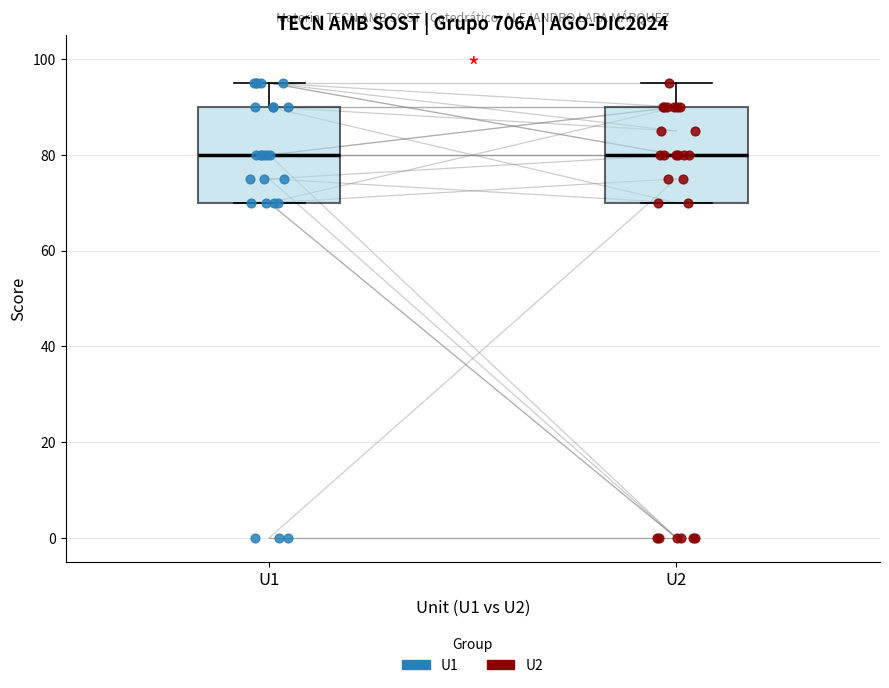

Reading left to right, read every box against the y-axis: the position of its median line, the range the box covers, and the ends of its whiskers. The values are not printed on the chart, so give them approximately, as read against the axis.

U1: median 80, box 70 to 90, whiskers 70 to 96
U2: median 80, box 70 to 90, whiskers 70 to 96